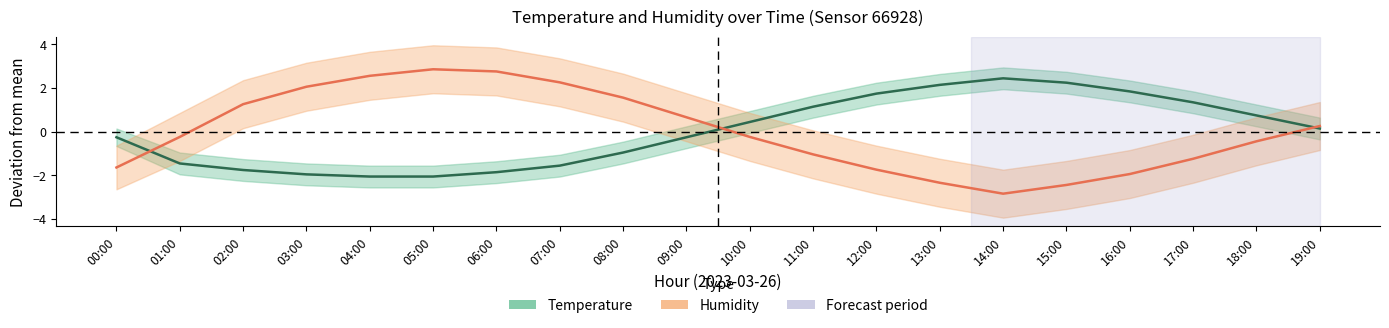

Rank the series at 15:00 from lowest to highest value.

Humidity, Temperature